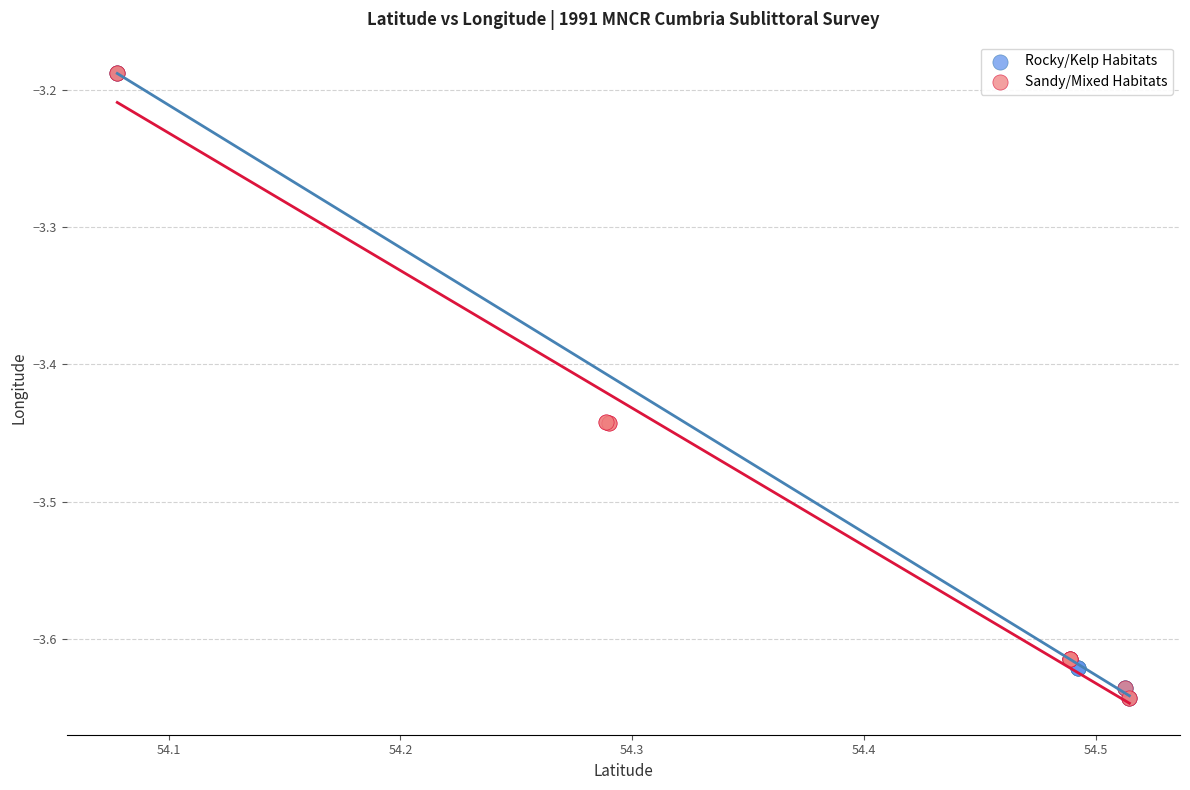

Which series has the largest Y range (max minus min)?

Sandy/Mixed Habitats